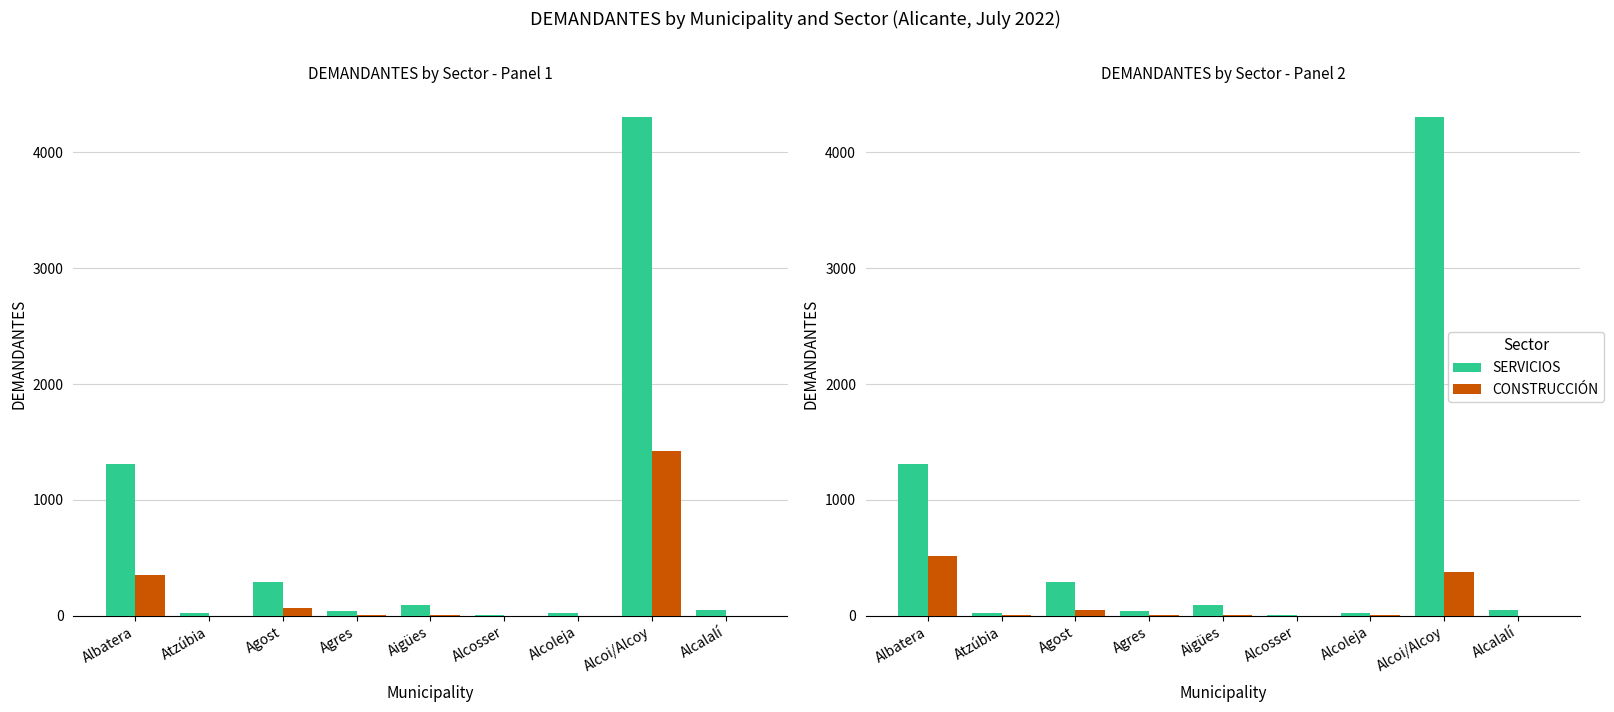

What is the sum of all CONSTRUCCIÓN values?

954